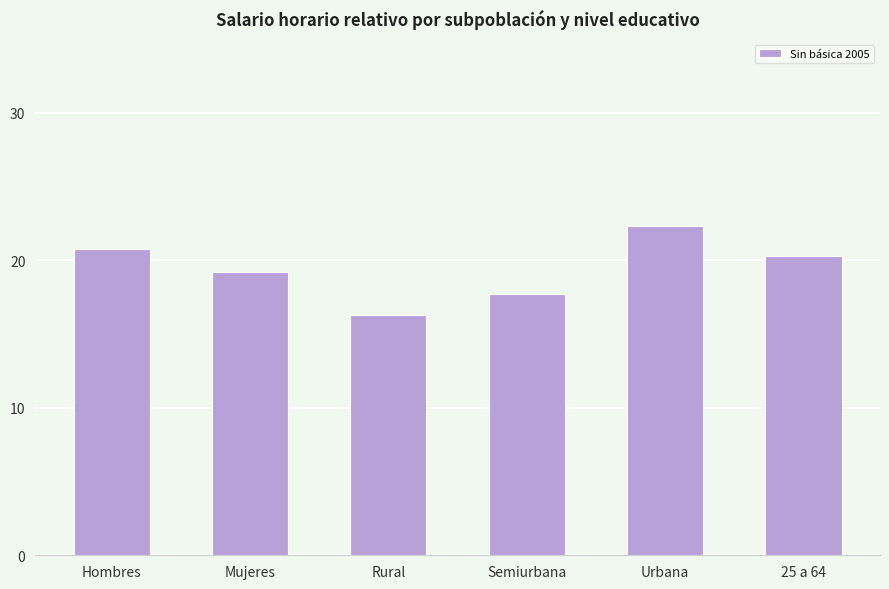

How many categories are shown in the chart?

6